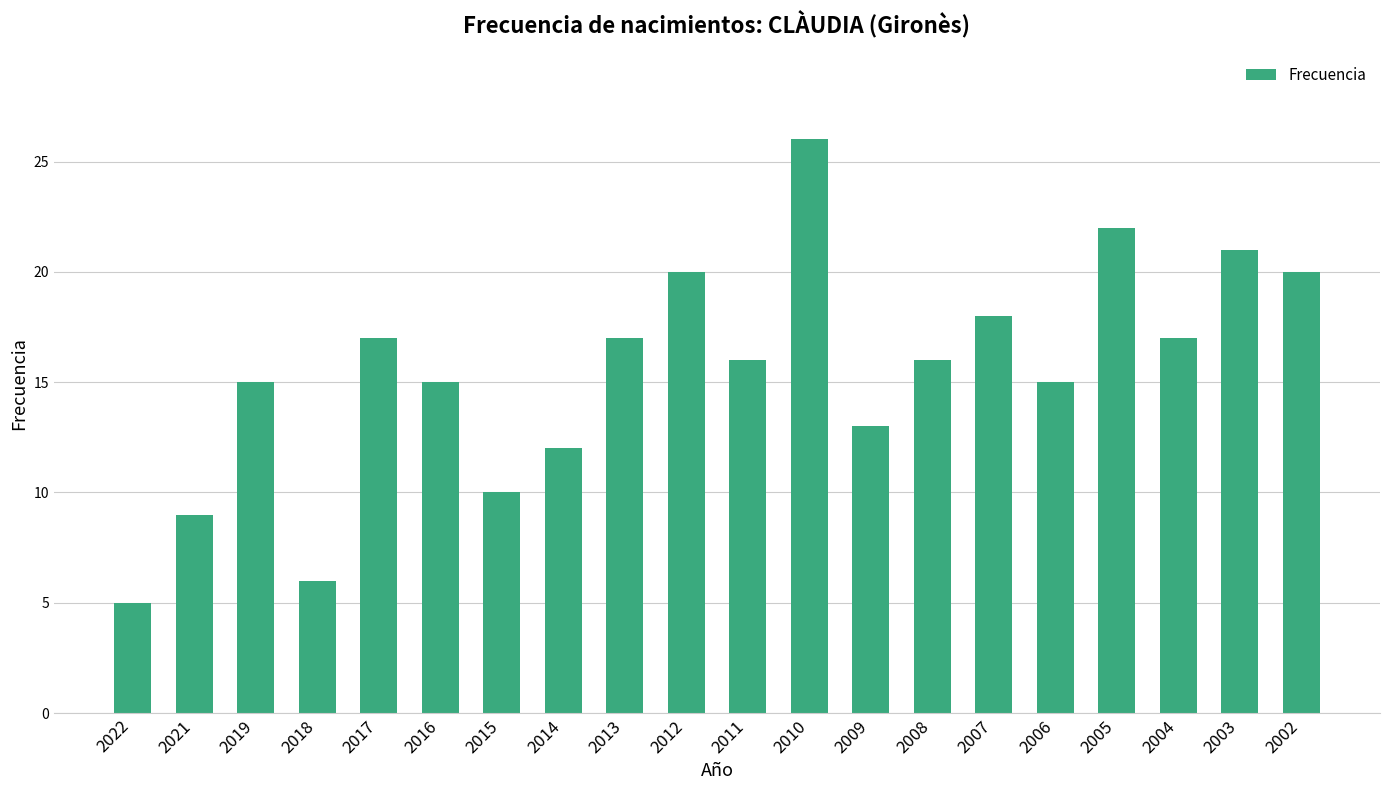

Reading left to right, transcribe all the data shown in this chart.

2022=5	2021=9	2019=15	2018=6	2017=17	2016=15	2015=10	2014=12	2013=17	2012=20	2011=16	2010=26	2009=13	2008=16	2007=18	2006=15	2005=22	2004=17	2003=21	2002=20